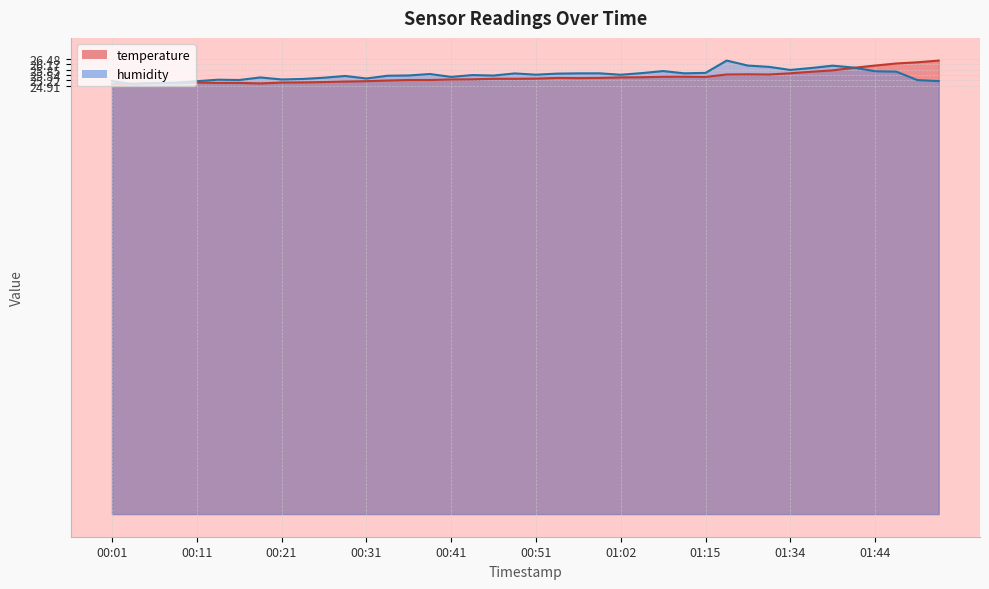

Reading right to left, what are all the values shown in this chart?

temperature: 01:52=26.4	01:49=26.3	01:47=26.2	01:44=26.1	01:42=26.0	01:39=25.8	01:37=25.7	01:34=25.6	01:32=25.6	01:29=25.6	01:27=25.6	01:15=25.4	01:09=25.4	01:07=25.4	01:04=25.4	01:02=25.4	00:59=25.4	00:57=25.4	00:54=25.4	00:51=25.3	00:49=25.3	00:46=25.3	00:44=25.3	00:41=25.3	00:39=25.2	00:36=25.2	00:34=25.2	00:31=25.2	00:29=25.2	00:26=25.1	00:24=25.1	00:21=25.1	00:19=25.1	00:16=25.1	00:14=25.1	00:11=25.1	00:09=25.1	00:06=25.1	00:04=25.0	00:01=25.0
humidity: 01:52=25.2	01:49=25.2	01:47=25.7	01:44=25.8	01:42=26.0	01:39=26.1	01:37=25.9	01:34=25.8	01:32=26.0	01:29=26.1	01:27=26.4	01:15=25.7	01:09=25.6	01:07=25.8	01:04=25.7	01:02=25.6	00:59=25.6	00:57=25.6	00:54=25.6	00:51=25.6	00:49=25.6	00:46=25.5	00:44=25.5	00:41=25.4	00:39=25.6	00:36=25.5	00:34=25.5	00:31=25.3	00:29=25.5	00:26=25.4	00:24=25.3	00:21=25.3	00:19=25.4	00:16=25.2	00:14=25.3	00:11=25.2	00:09=25.1	00:06=25.1	00:04=25.0	00:01=25.2